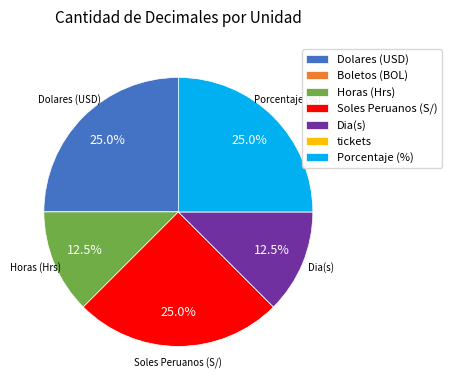

How much of the chart is everything except Dolares (USD)?

75.0%